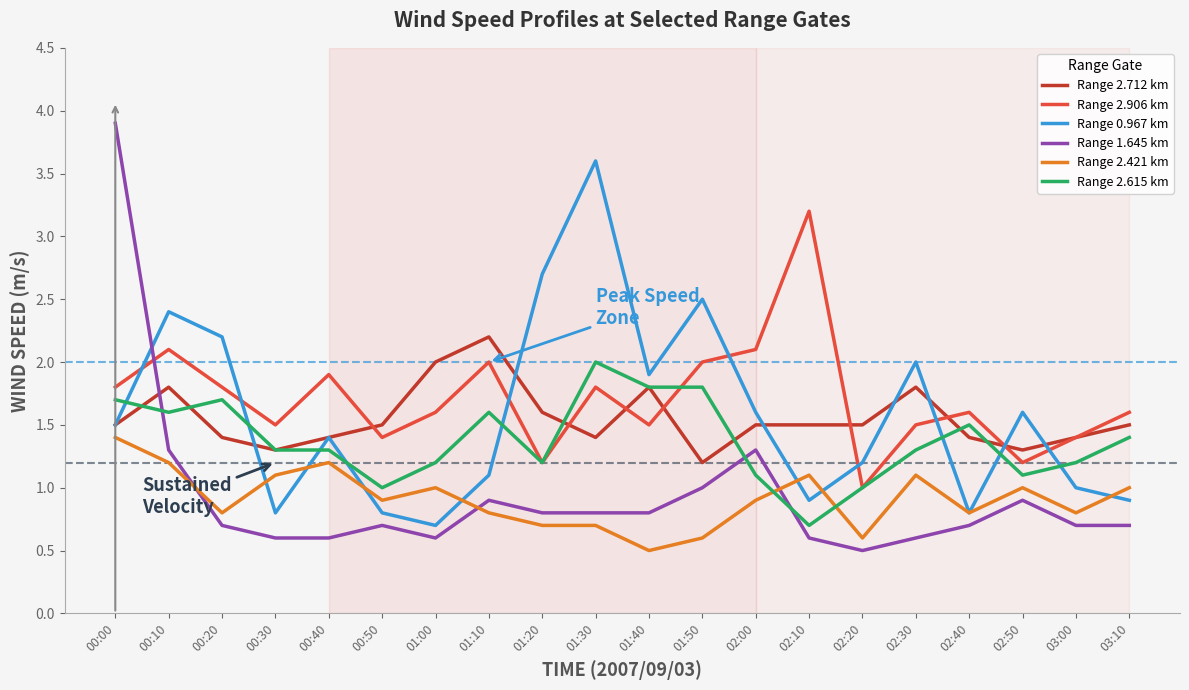

Which series has the largest total across all categories?

Range 2.906 km